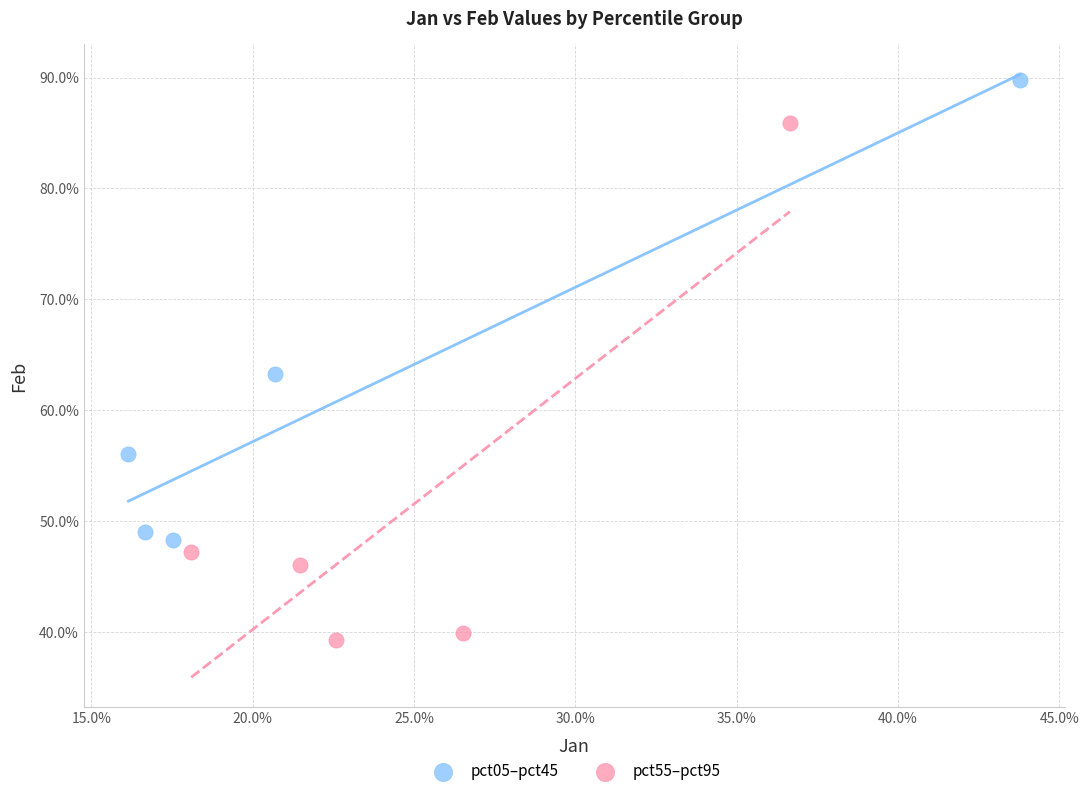

What are all the series names shown in the legend?

pct05–pct45, pct55–pct95